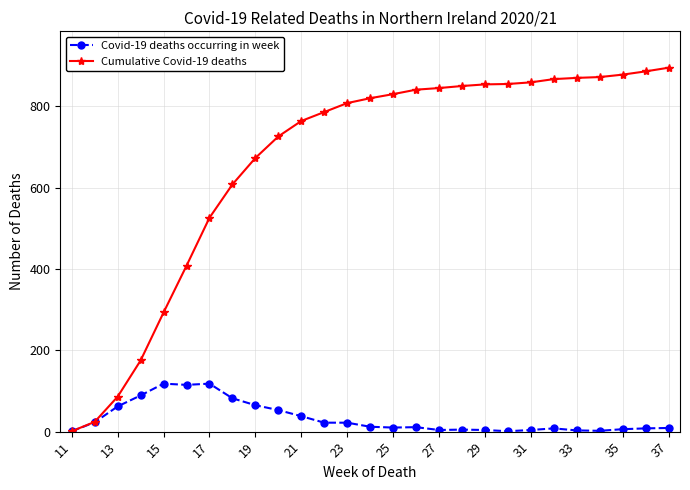

List the series in order of their peak value, lowest first.

Covid-19 deaths occurring in week, Cumulative Covid-19 deaths